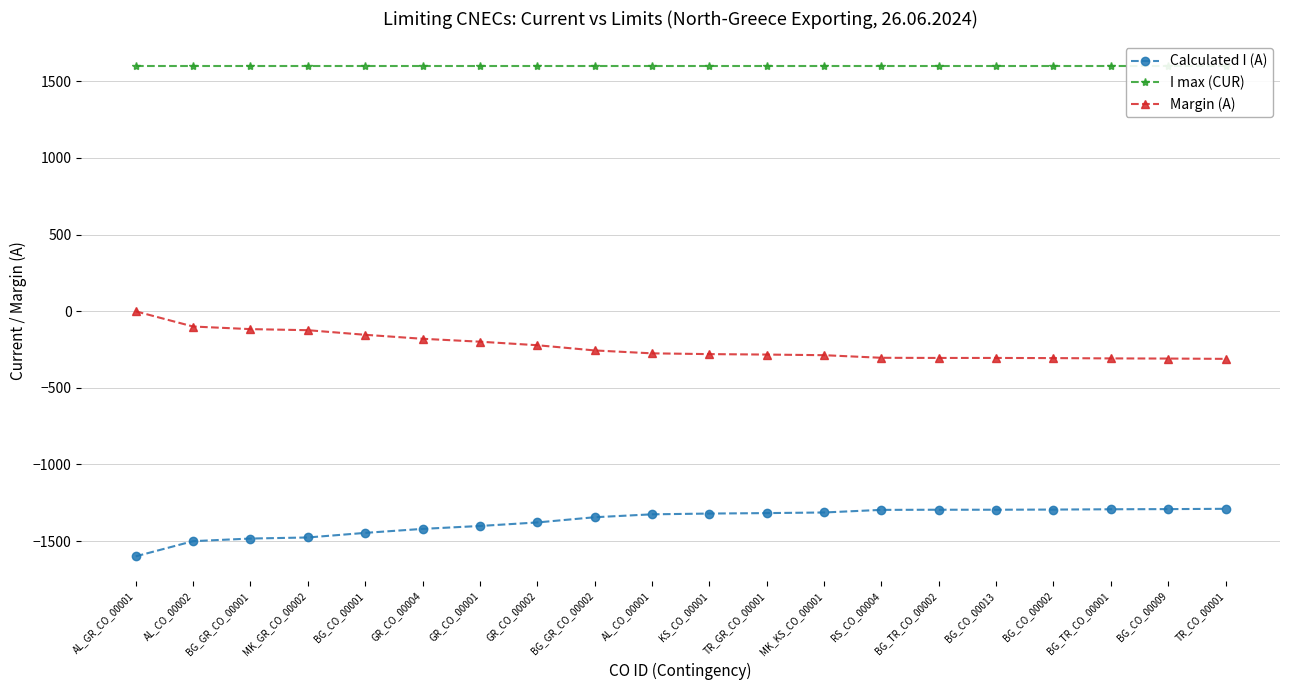

Rank the series by their maximum value, from highest to lowest.

I max (CUR), Margin (A), Calculated I (A)